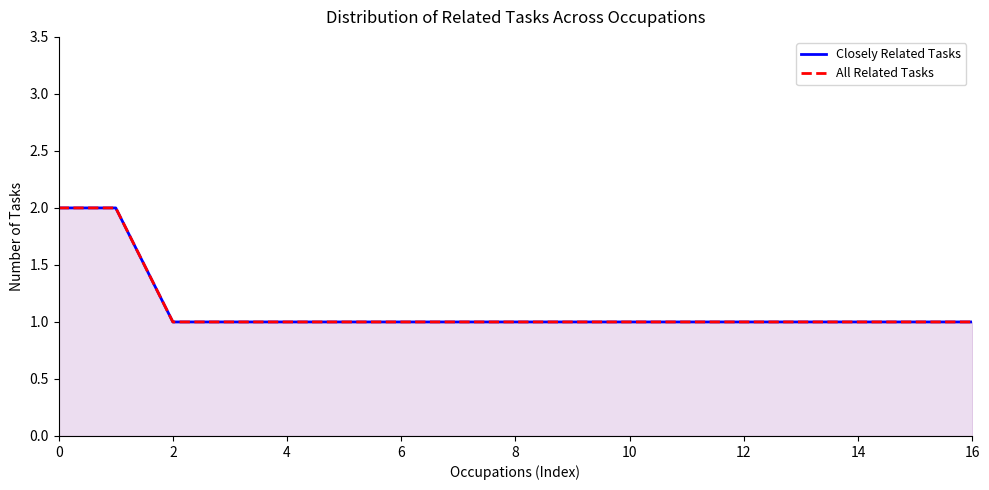

The Closely Related Tasks series shows 1 at 2. True or false?

True